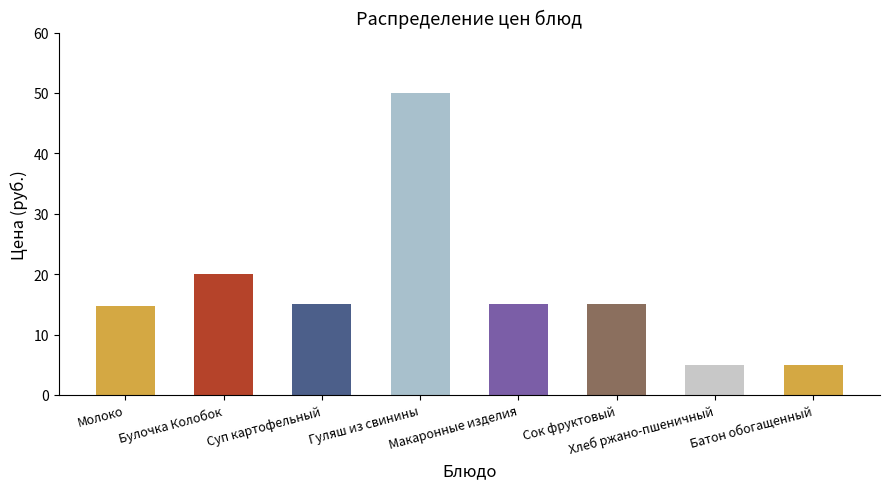

What is the average value?

17.5